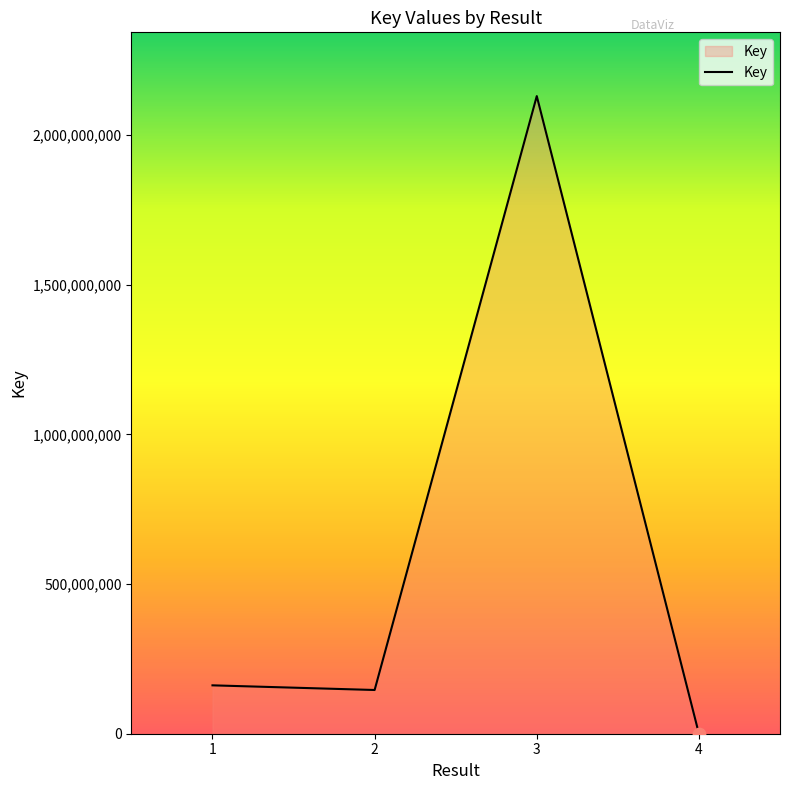

What is the change in value from 2 to 3?

+1983627210